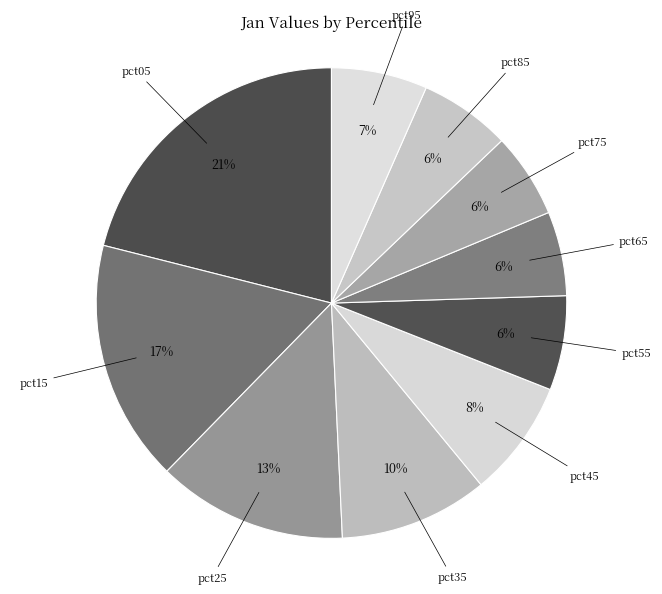

Count the number of slices in the pie.

10